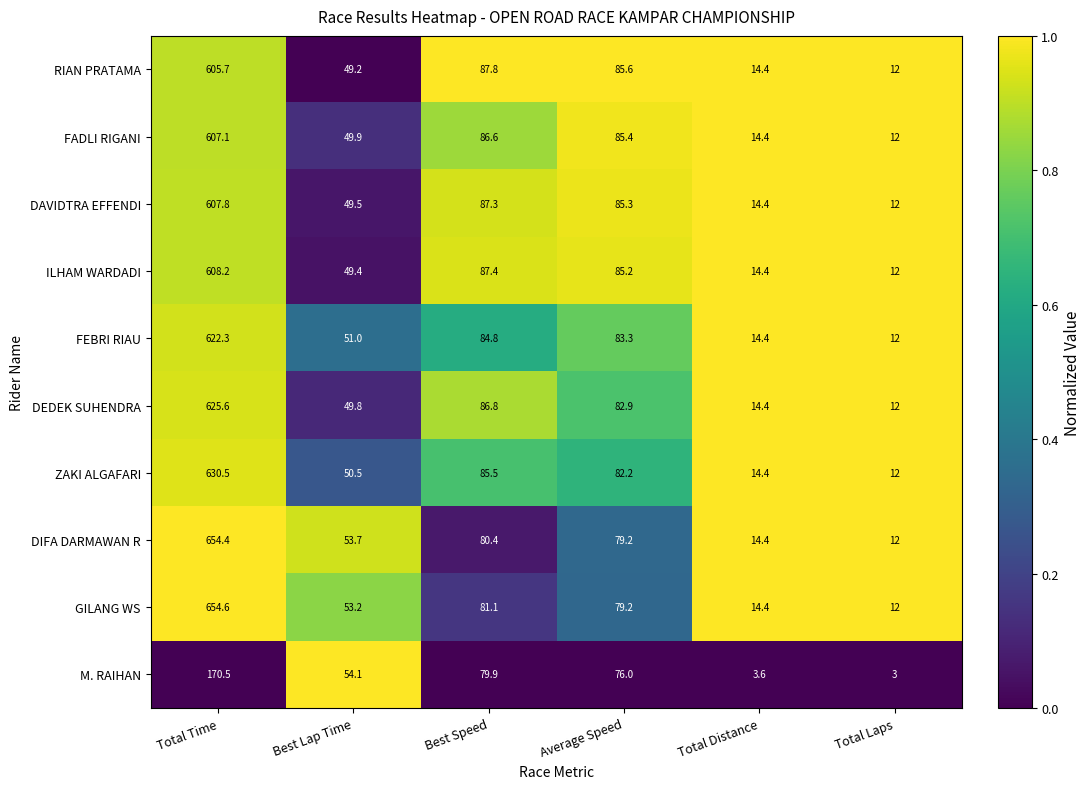

Which series has the largest total across all categories?

GILANG WS